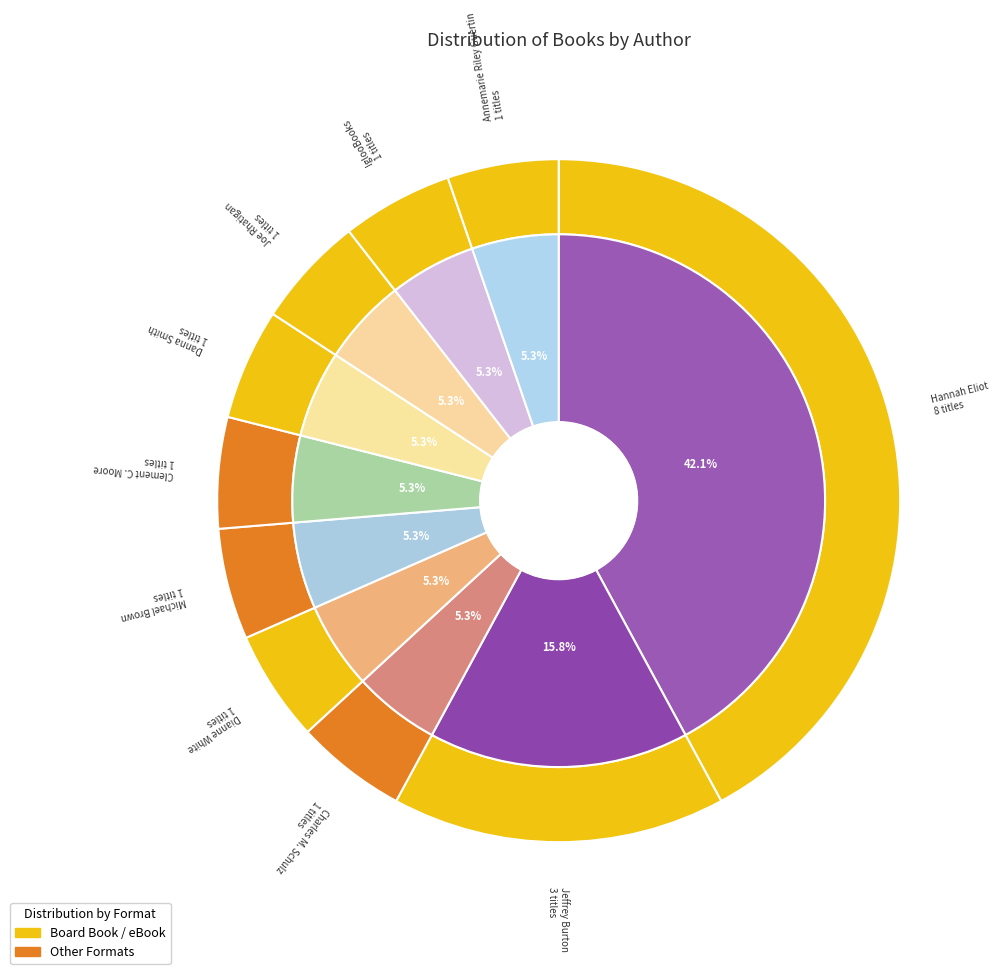

Is there a majority slice in this chart?

No